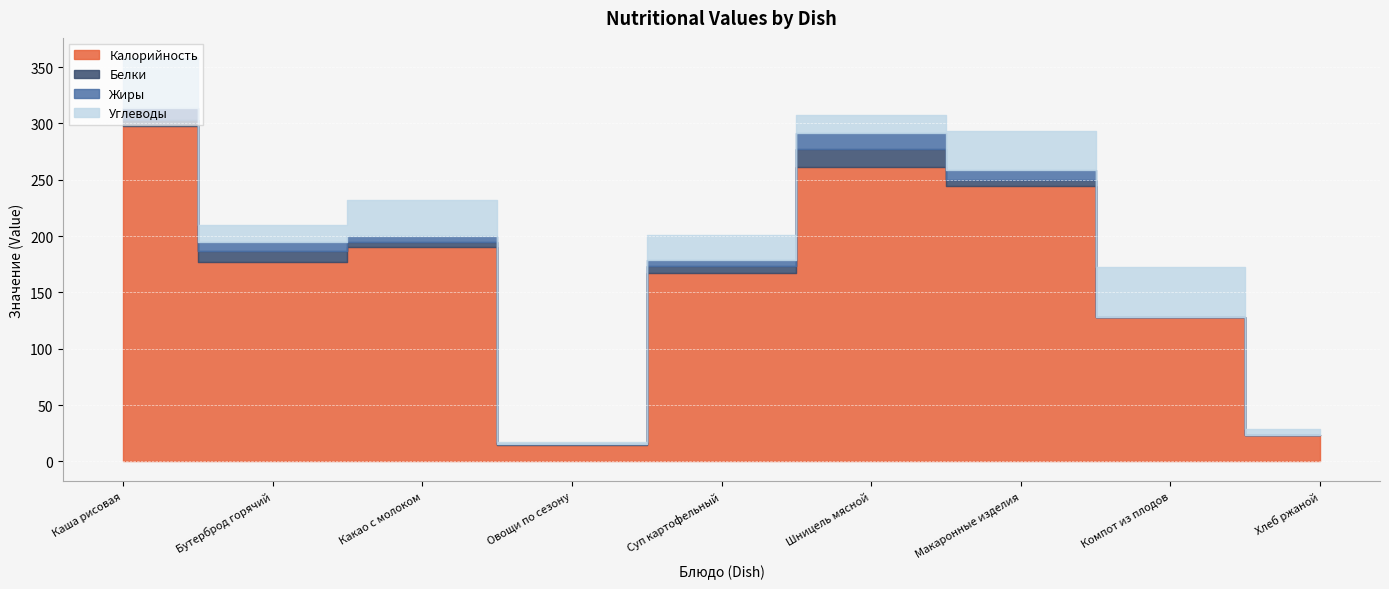

At how many categories does at least one series exceed 187?

4